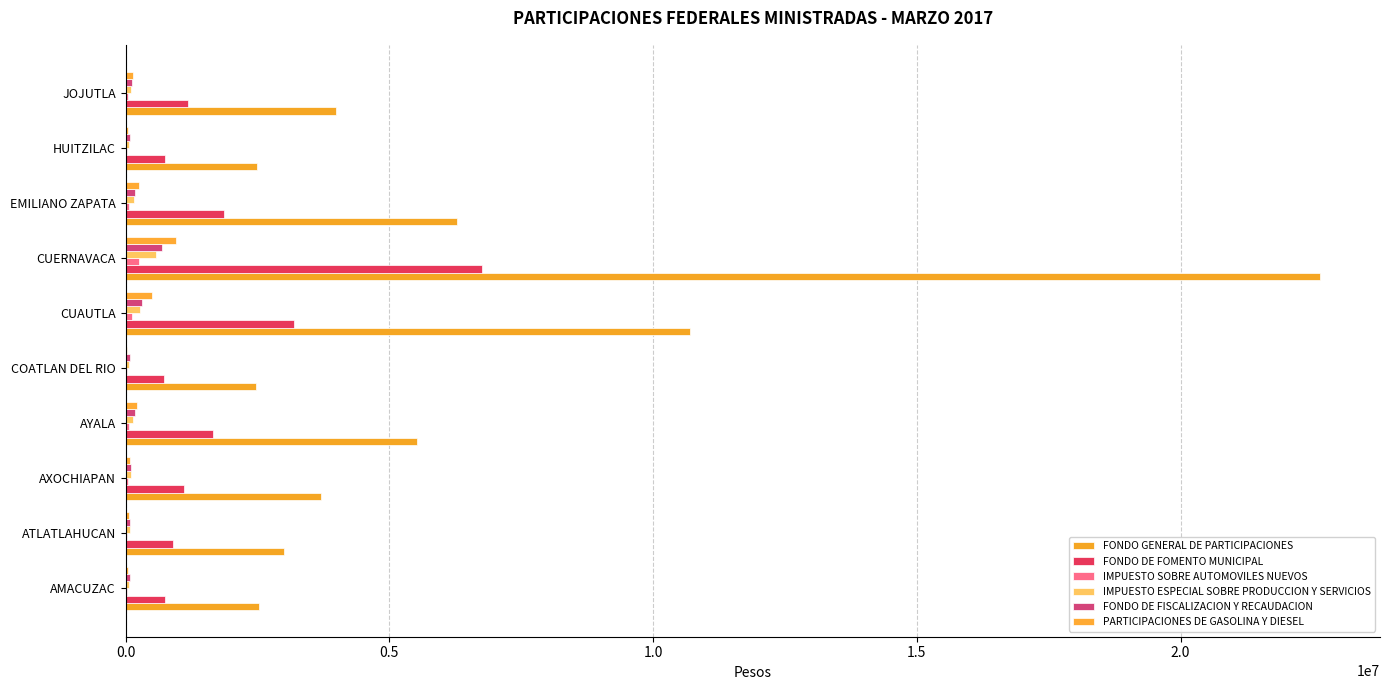

How many data points does each series have?

10